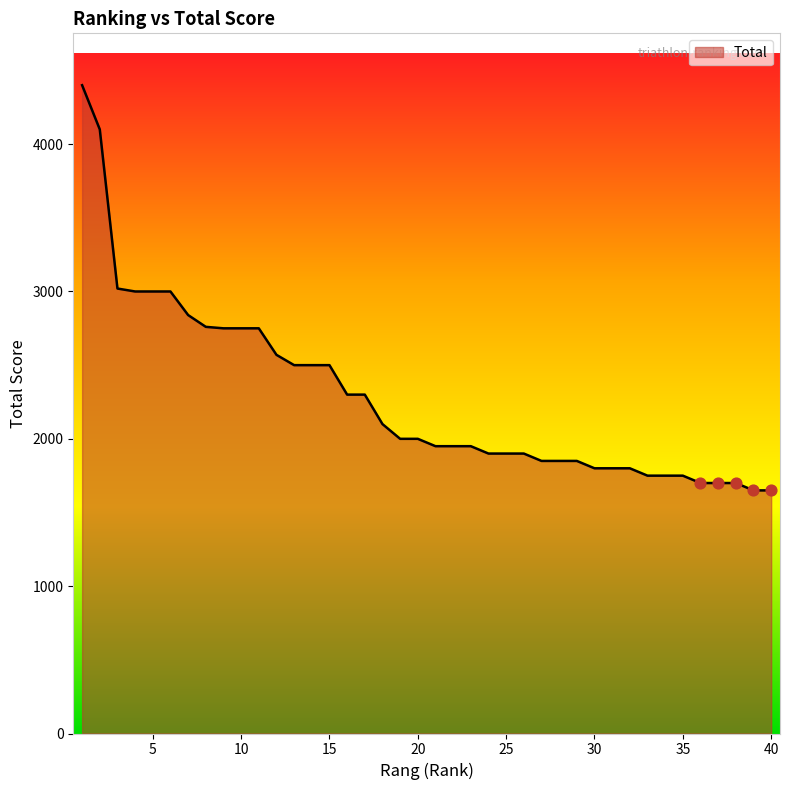

What is the difference between the maximum and minimum values?

2750